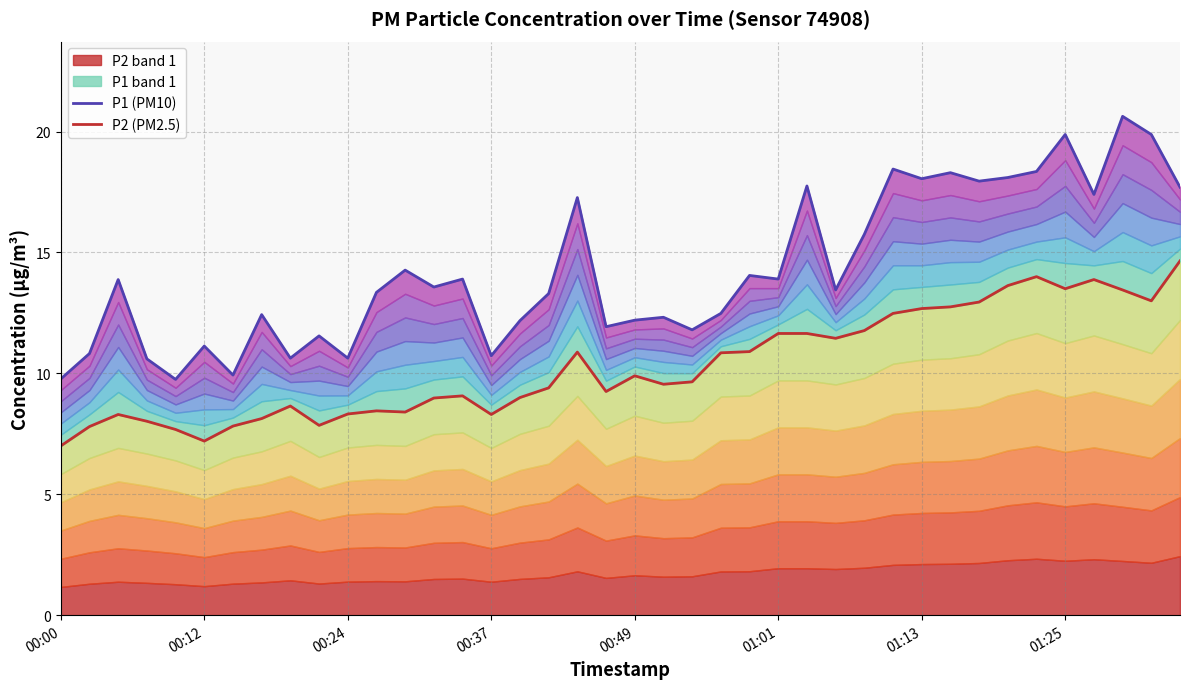

What is the approximate value of P2 (PM2.5) at 32?

12.9